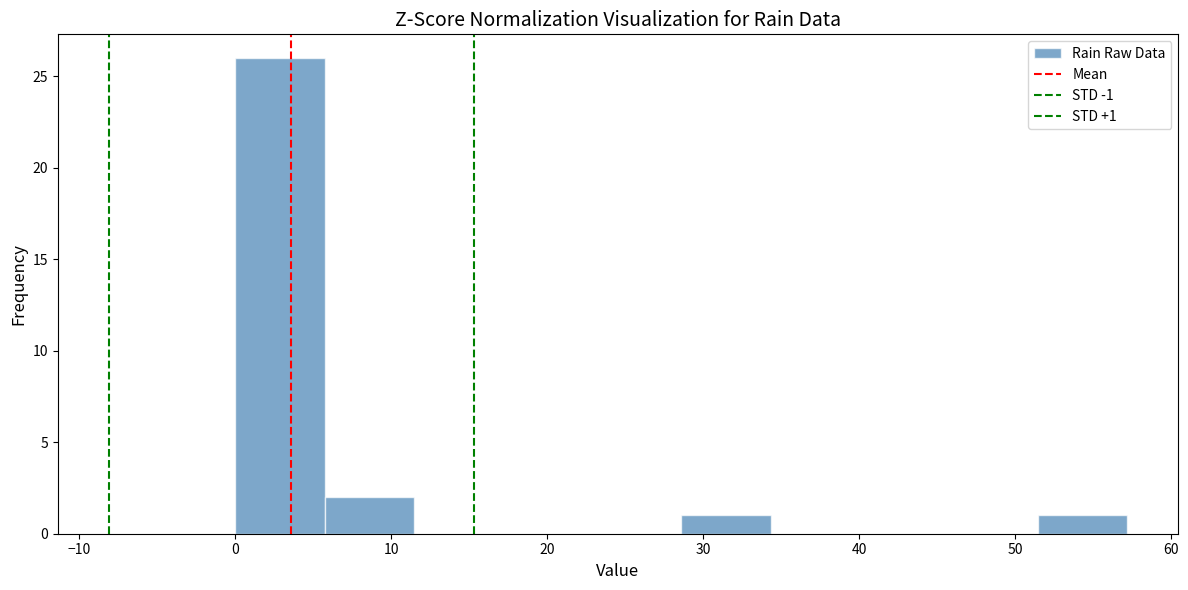

Which range on the x-axis has the tallest bar?

0 to 6